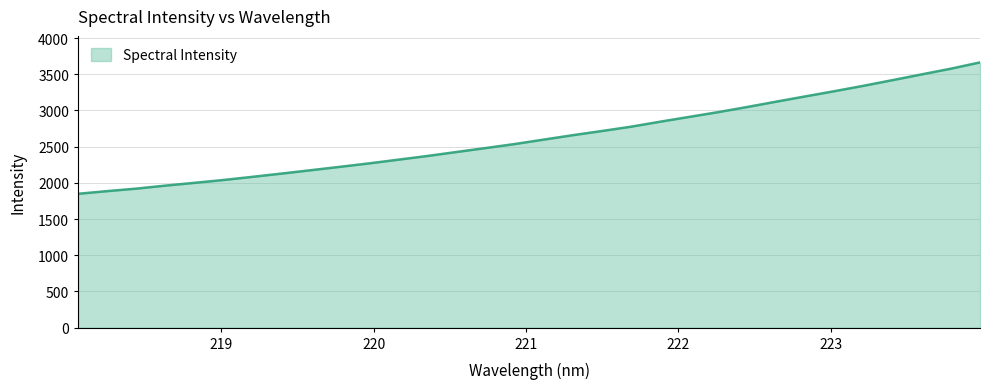

What is the smallest value displayed?

1849.1